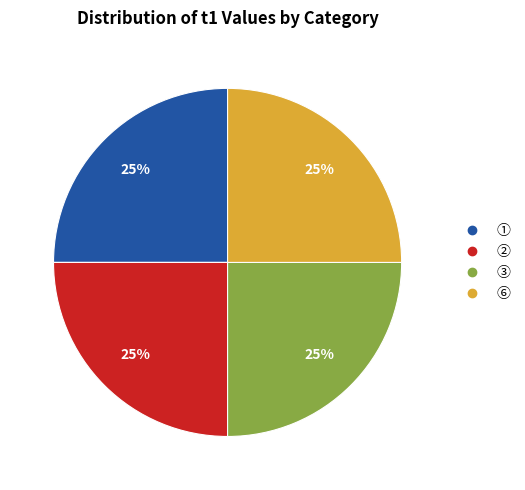

To the nearest percent, what is the average slice percentage?

25%